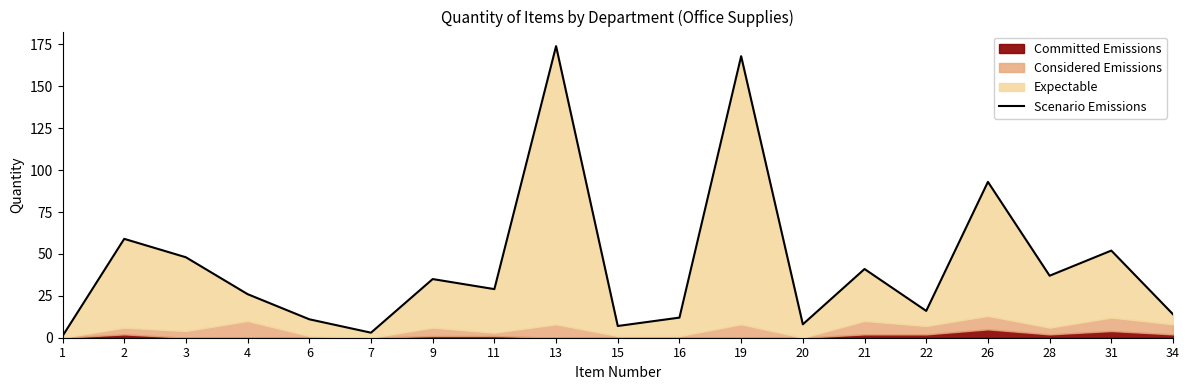

True or false: the data shows 1 at 1.

True